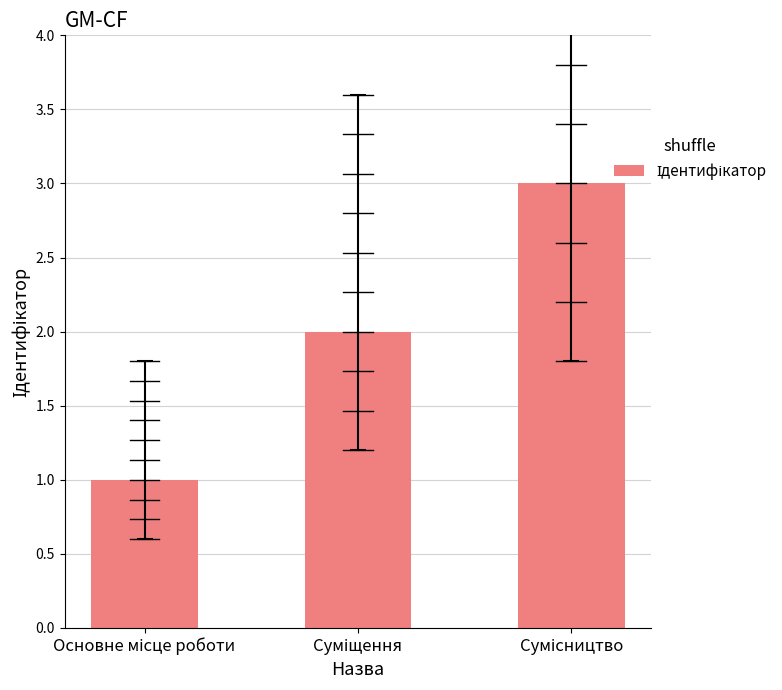

How many series are shown in this chart?

1